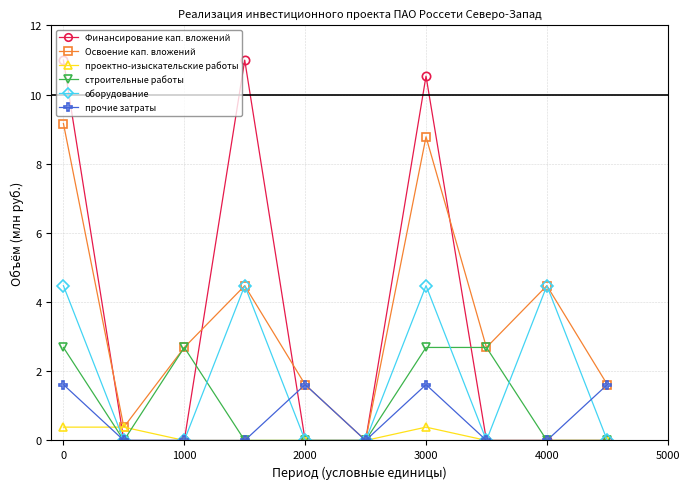

What is the value of the Финансирование кап. вложений point at the 1st from the left?

11.0